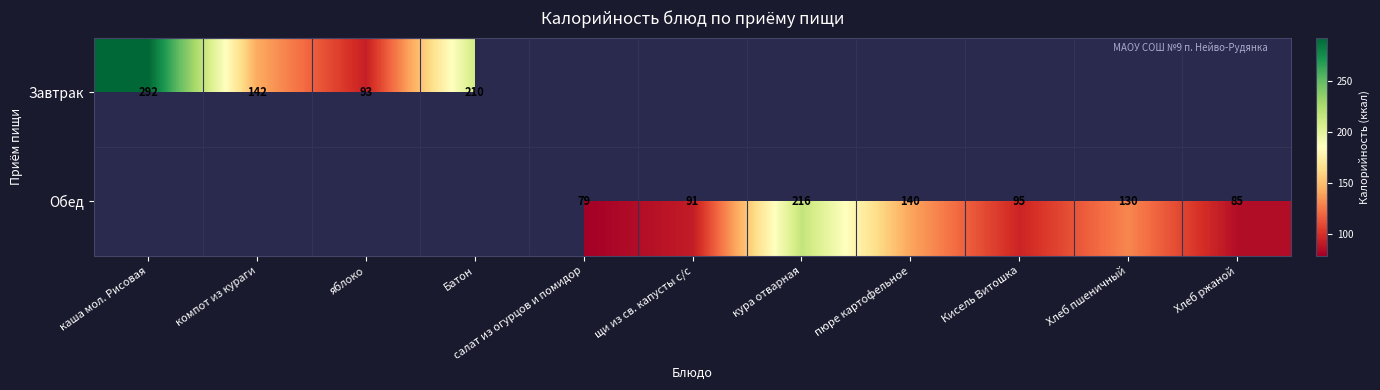

What is the difference between the Обед values at салат из огурцов и помидор and Хлеб пшеничный?

51